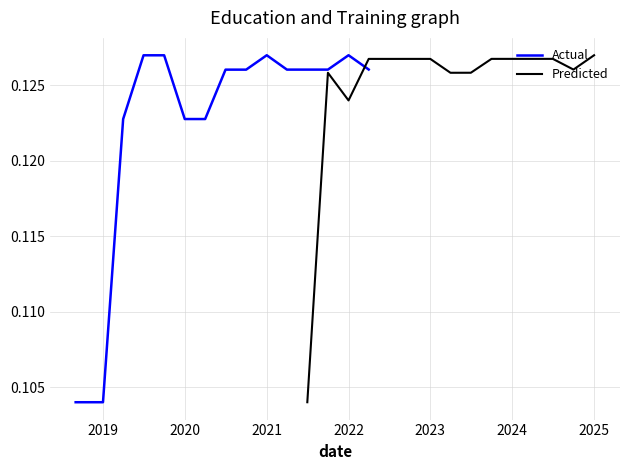

What is the minimum value for Actual?

0.1